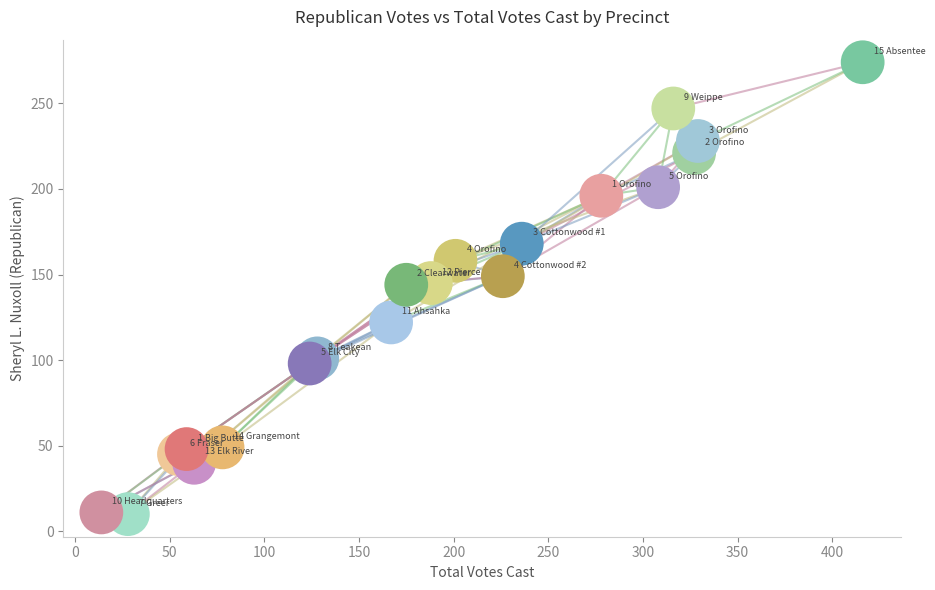

What is the range of X values (max minus min)?

402